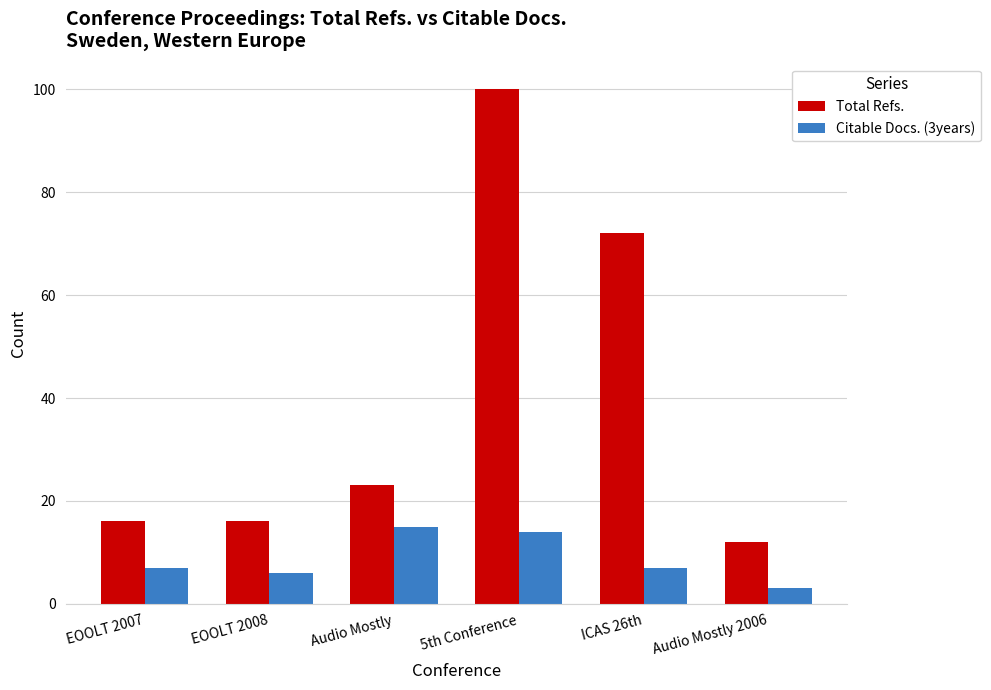

Which series has the widest spread of values?

Total Refs.